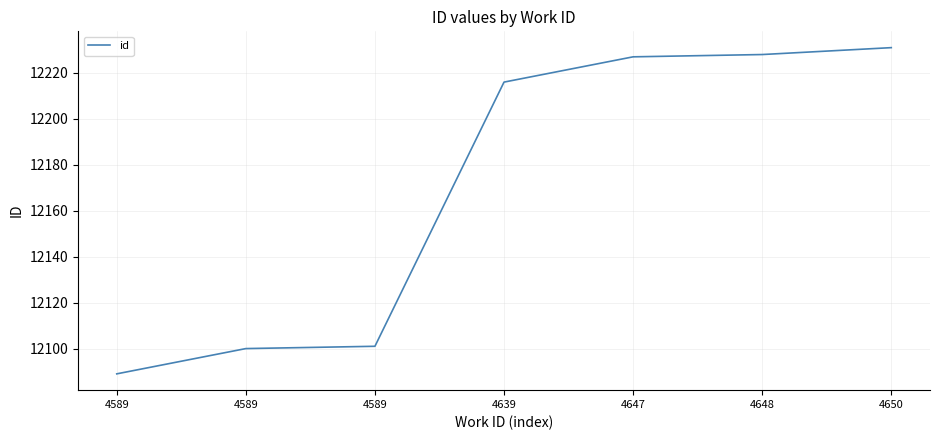

What is the value of the 7th point from the left?

12231